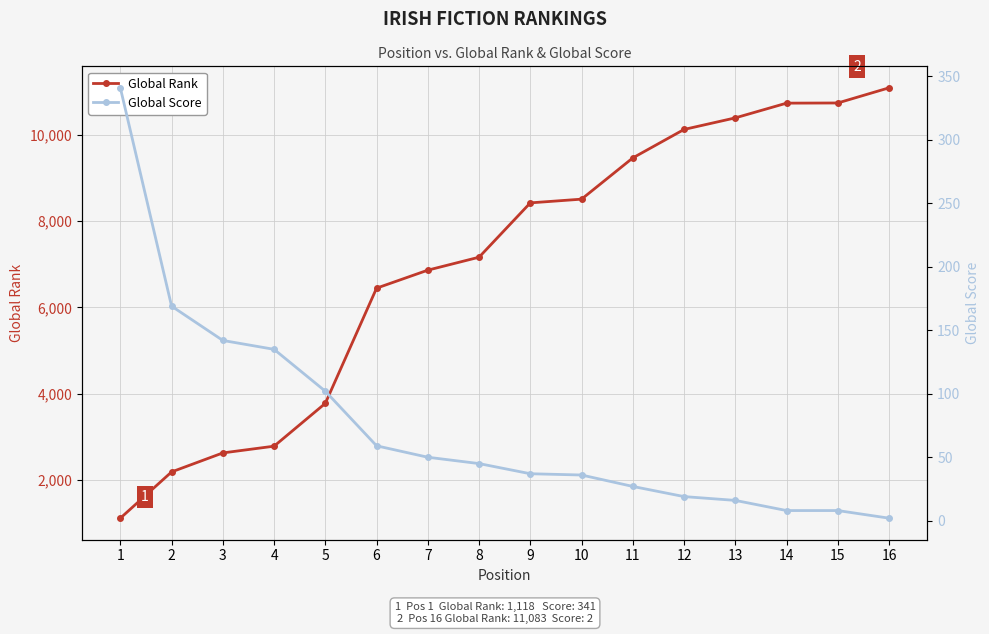

What is the difference between the Global Rank values at 8 and 10?

1344